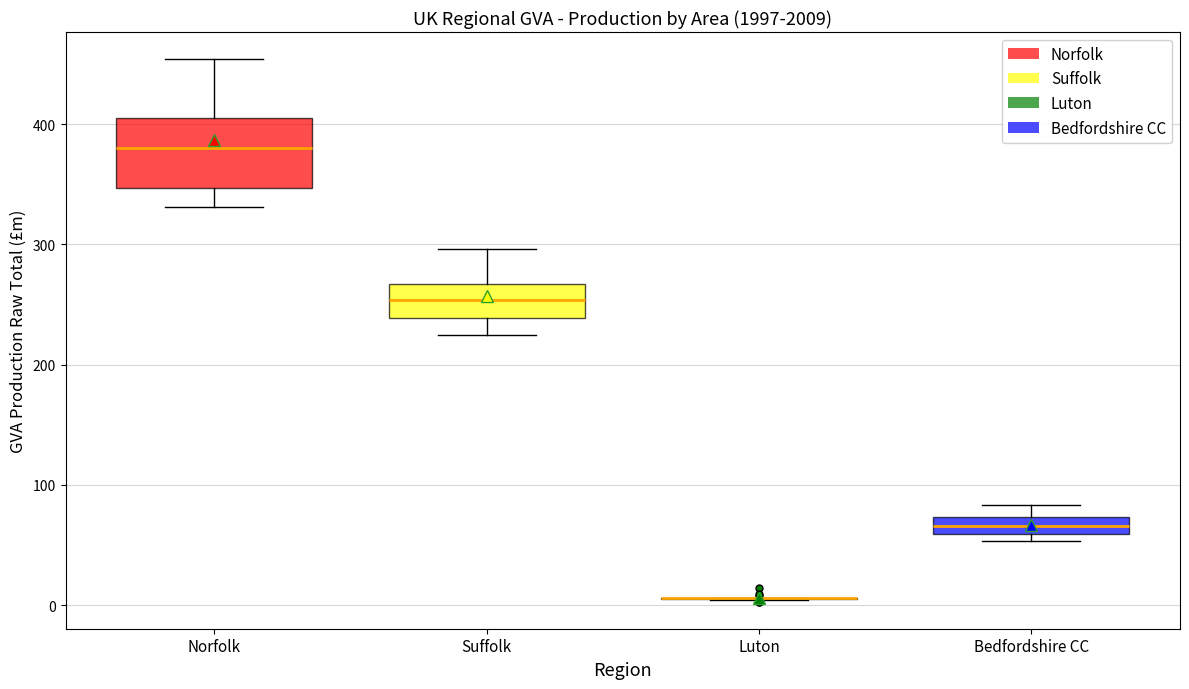

Where does the upper whisker of the box for Norfolk end on the y-axis? The values are not printed on the chart, so give them approximately, as read against the axis.

450